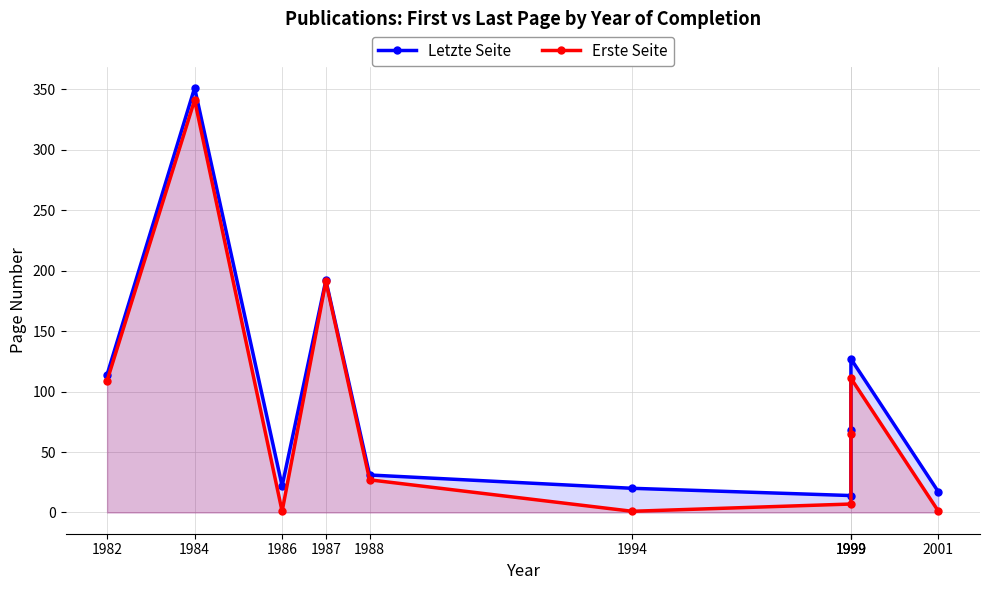

Which label corresponds to the largest value in the chart?

1984